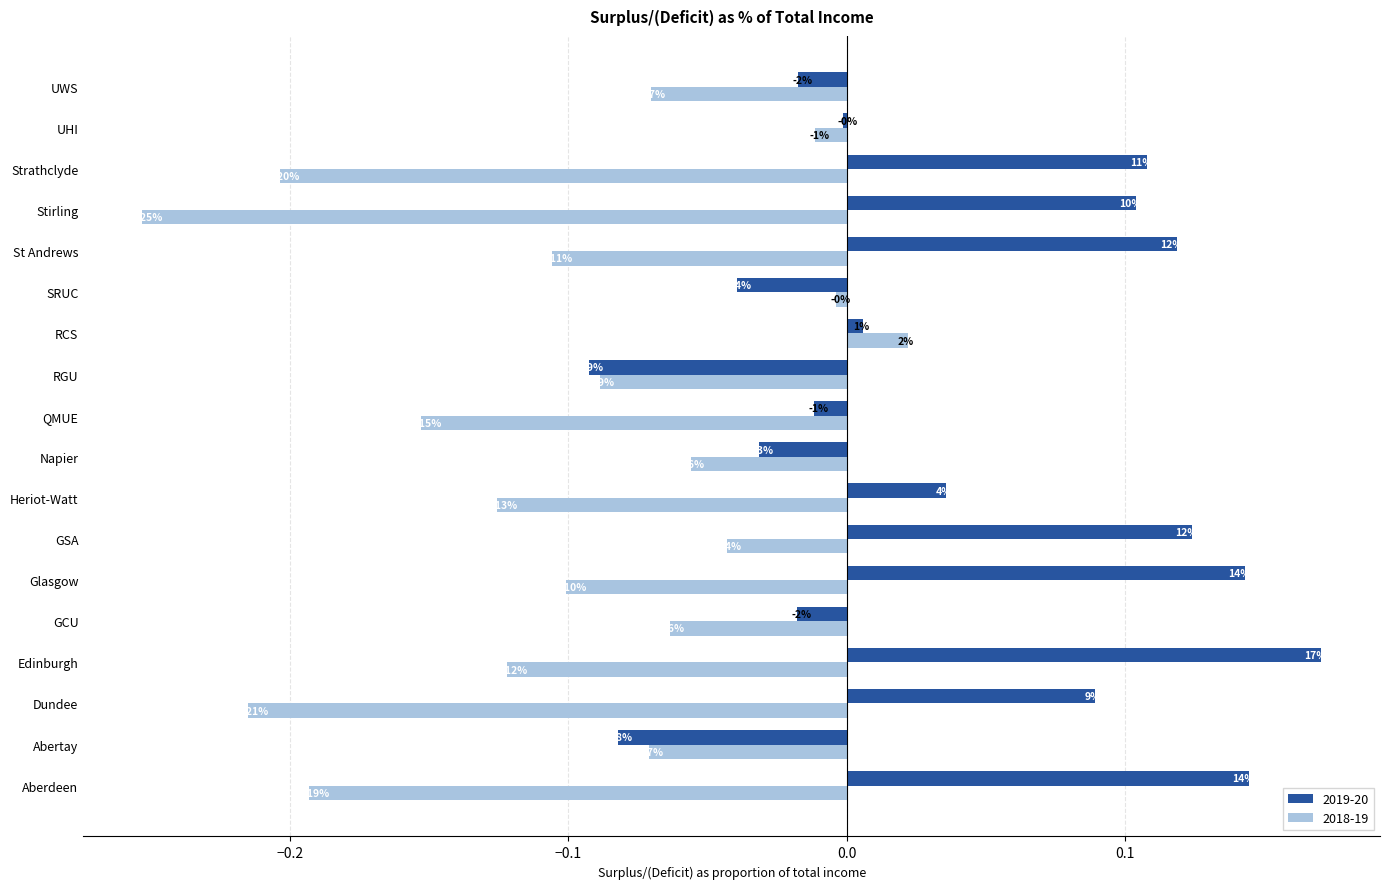

Between Edinburgh and Strathclyde, which series saw the biggest shift?

2018-19